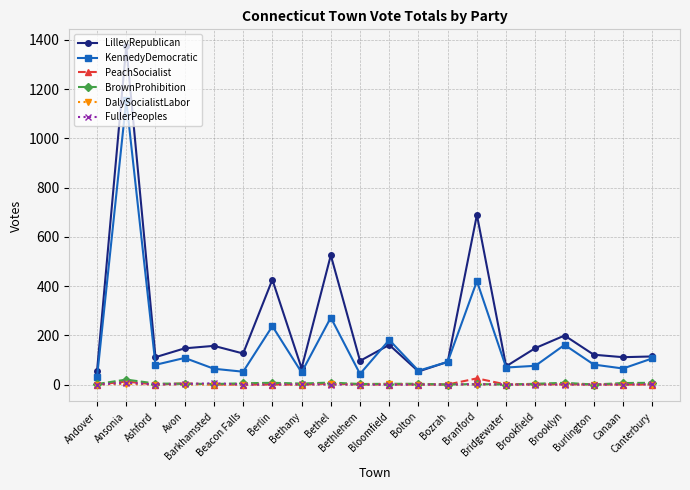

Is the value of LilleyRepublican at Brookfield greater than the value of DalySocialistLabor at Brookfield?

Yes